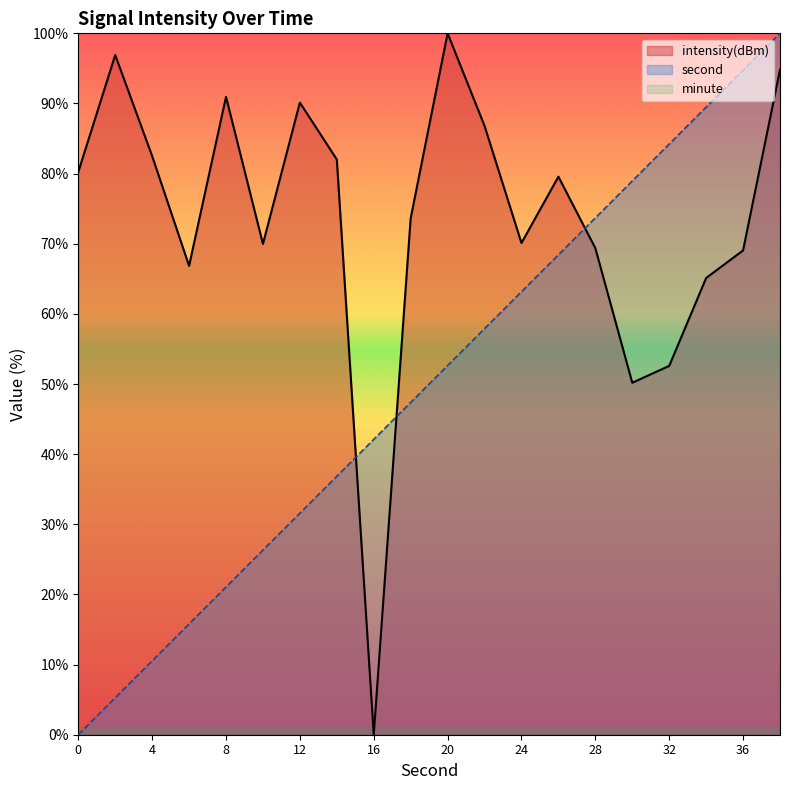

Which series ends up on top after the final intersection of intensity and second?

second